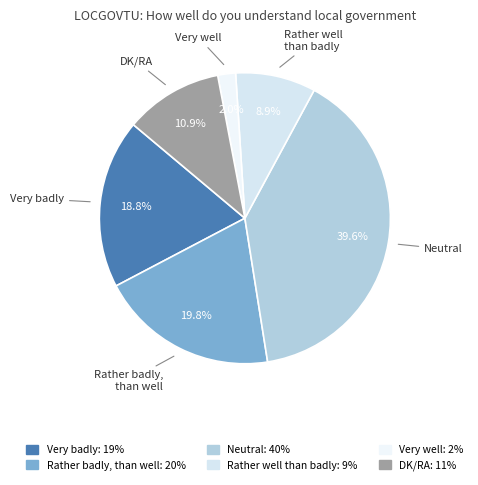

What percentage do Very well and Very badly together represent?

20.8%